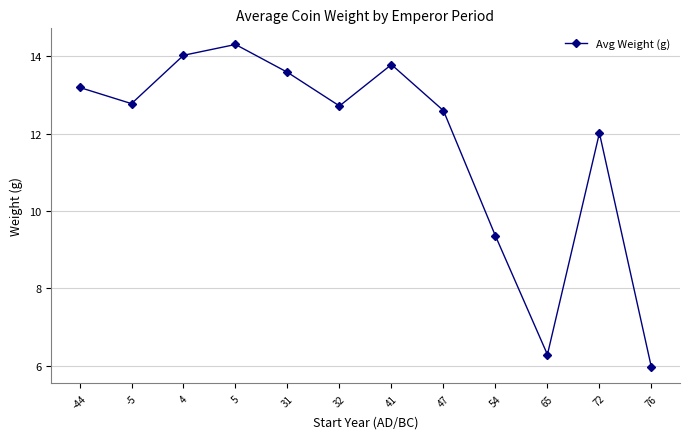

What is the smallest value displayed?

6.0